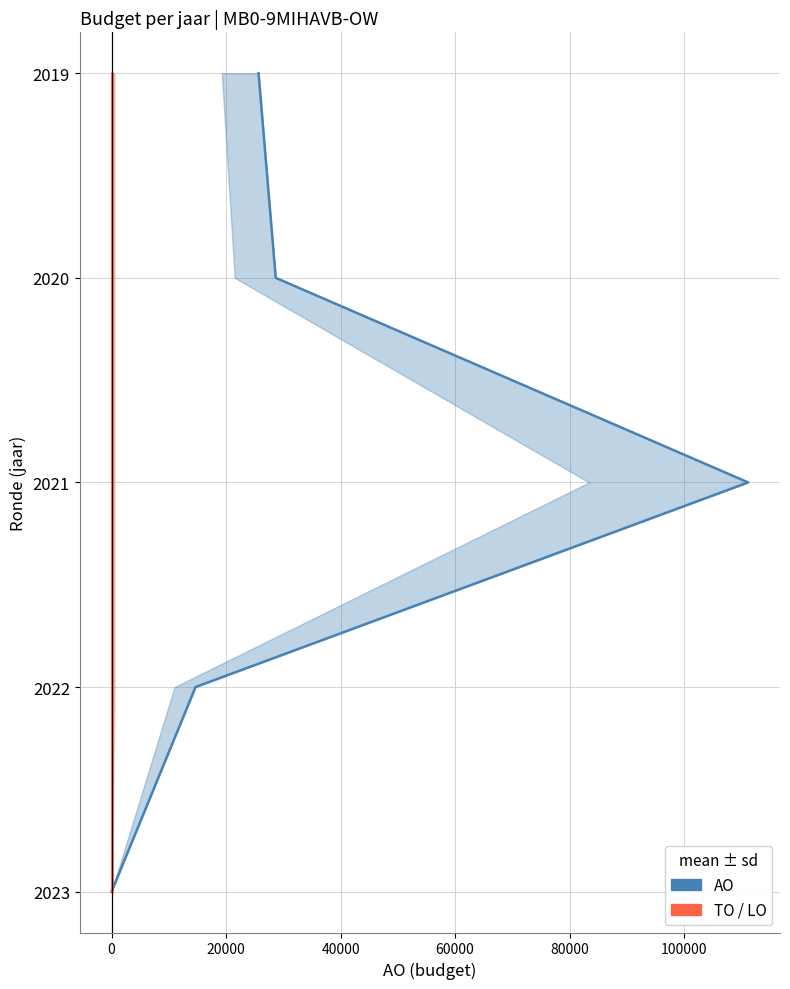

The AO series shows 4 at 0. True or false?

True